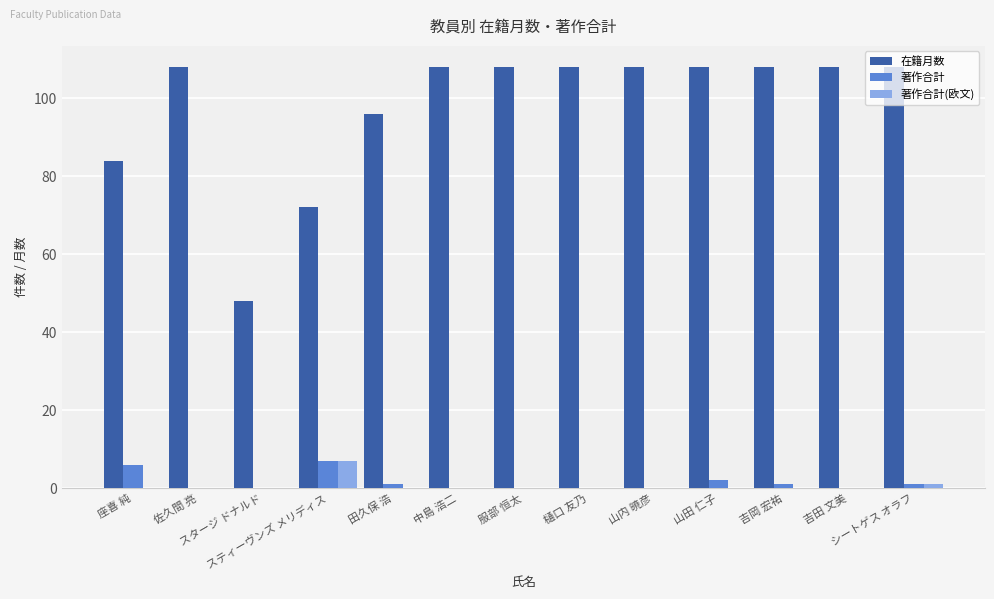

Are the bars horizontal?

No